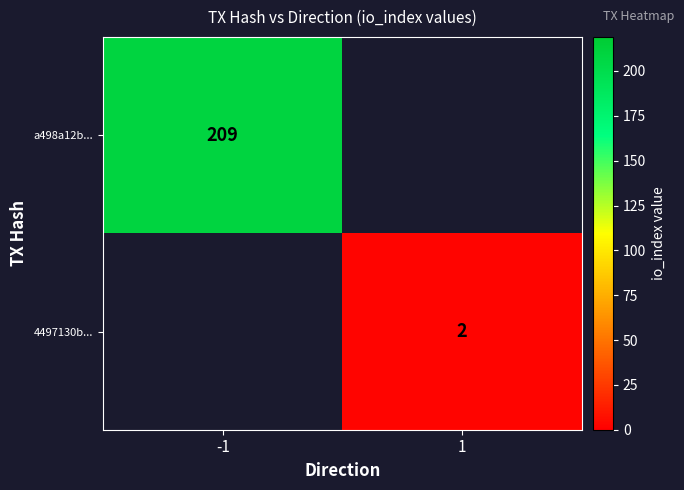

Is the value of 4497130b... at 1 greater than the value of a498a12b... at -1?

No